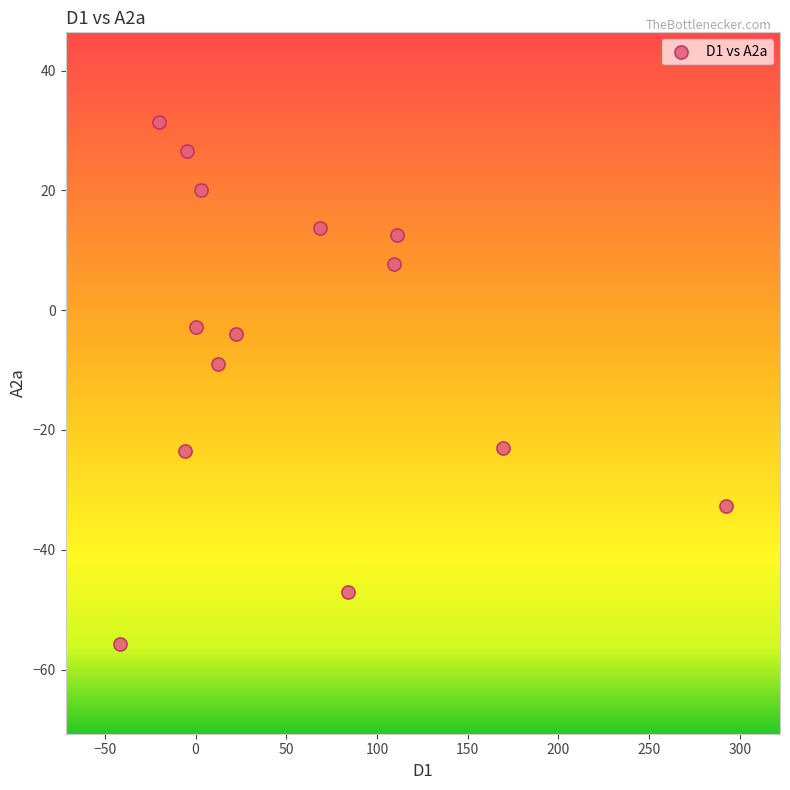

What Y value in the scatter plot is closest to -12?

-9.0